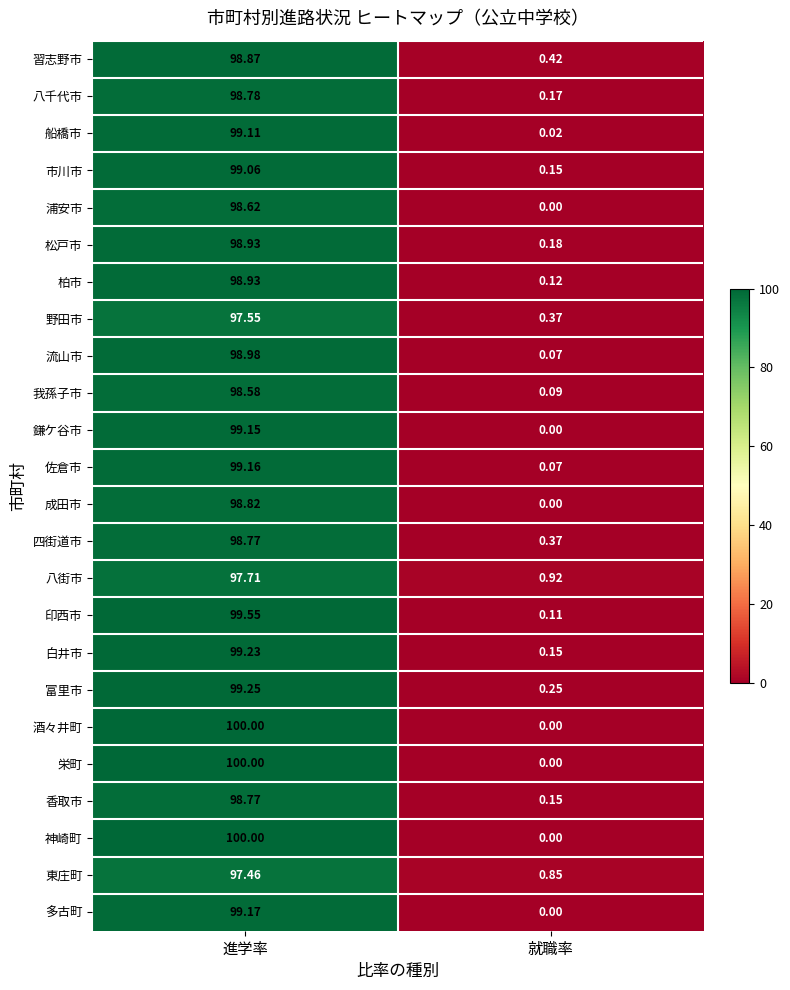

At which category does the chart reach its minimum across all series?

就職率